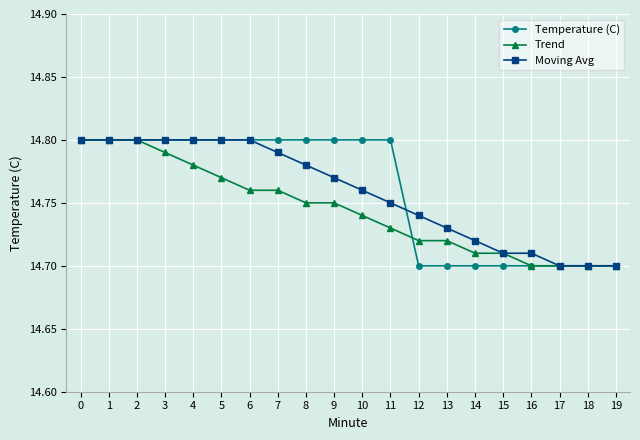

Count the Temperature (C) values in the range 14 to 15.

20